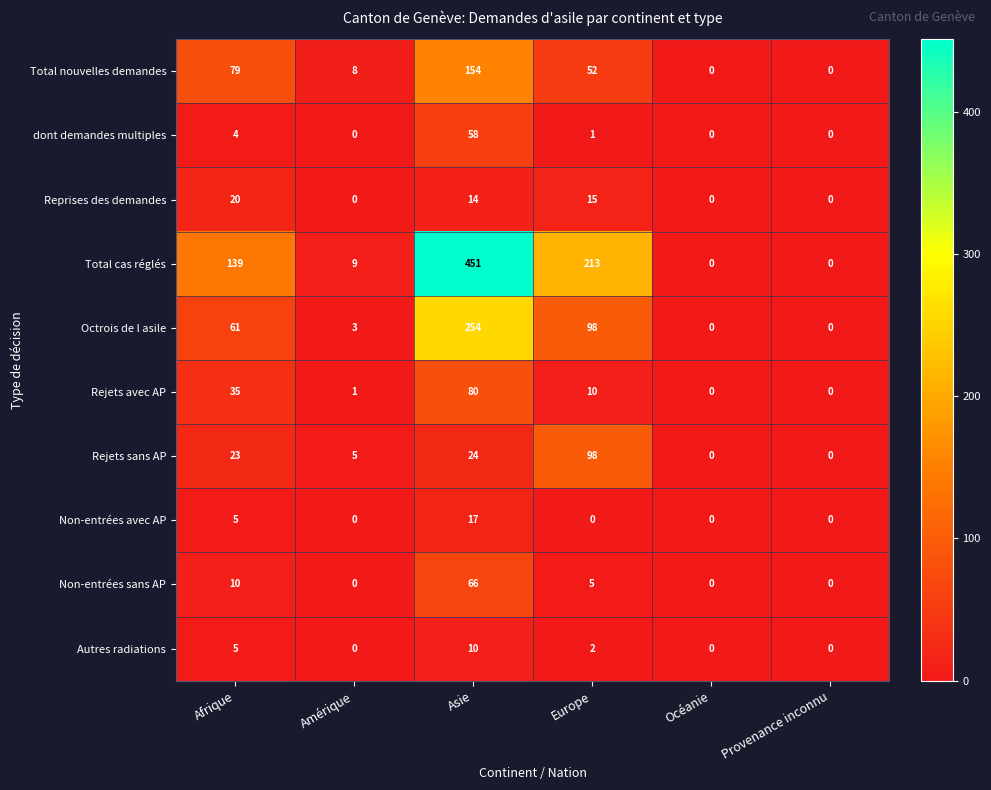

What is the total value across all series at Afrique?

381